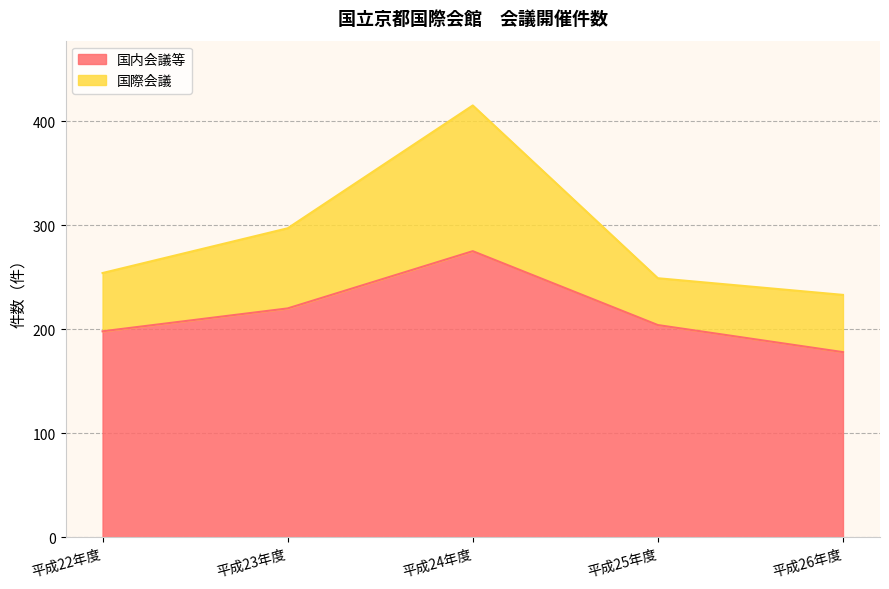

How many categories are shown in the chart?

5